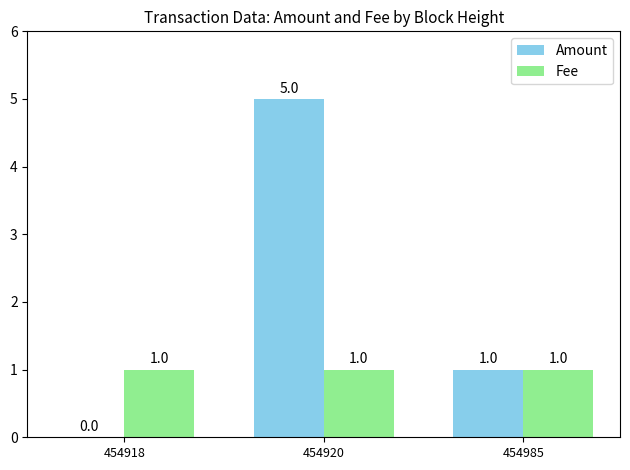

What value does the Amount series have at 454985?

1